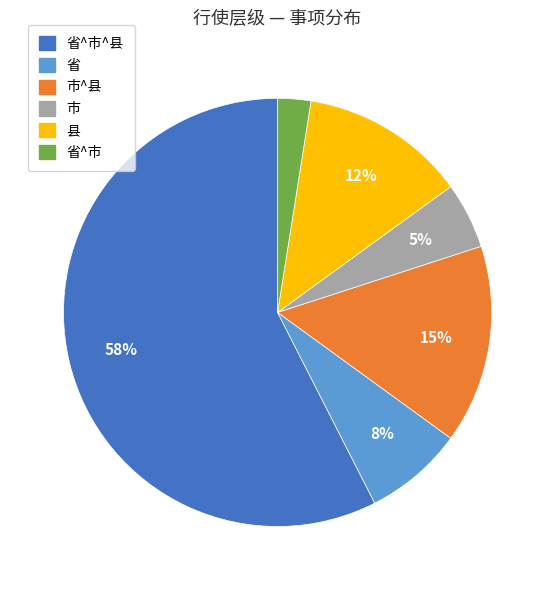

Combined, do 省^市 and 市^县 account for over 50%?

No